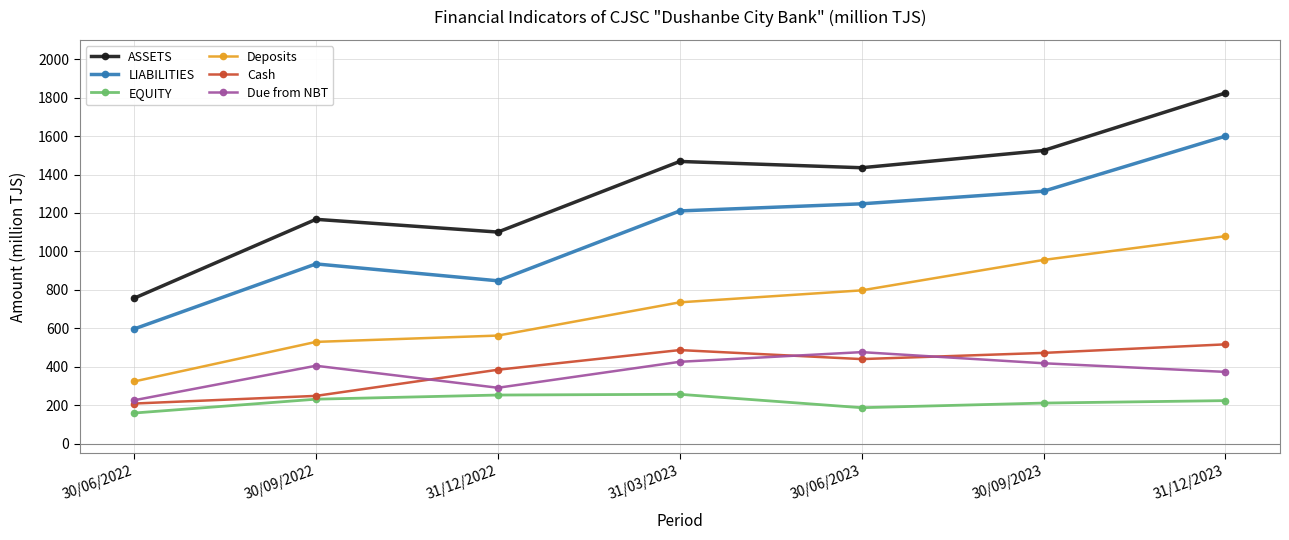

Rank the categories by LIABILITIES value from lowest to highest.

30/06/2022, 31/12/2022, 30/09/2022, 31/03/2023, 30/06/2023, 30/09/2023, 31/12/2023